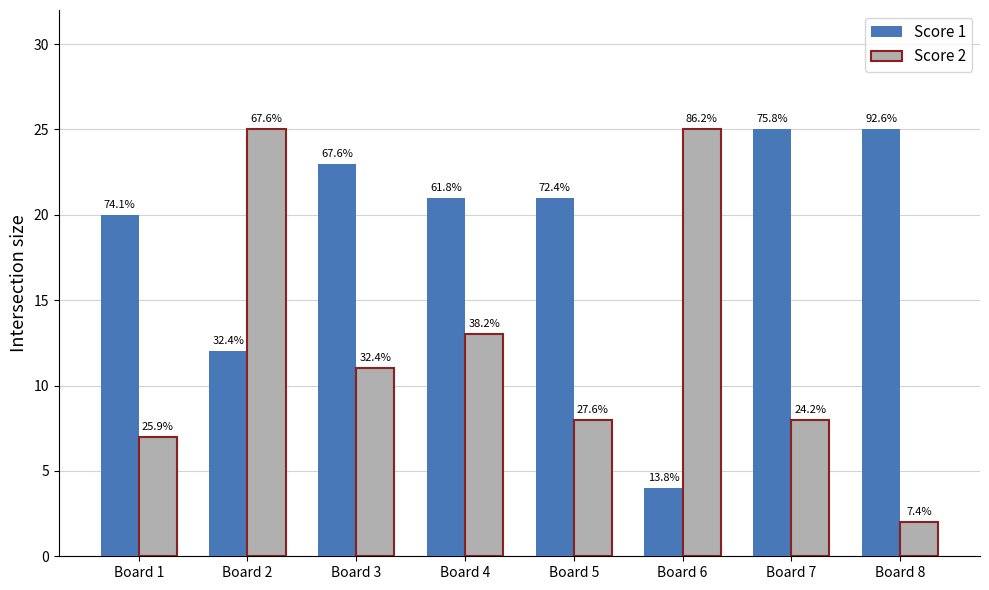

Rank the categories by Score 1 value from highest to lowest.

Board 7, Board 8, Board 3, Board 4, Board 5, Board 1, Board 2, Board 6